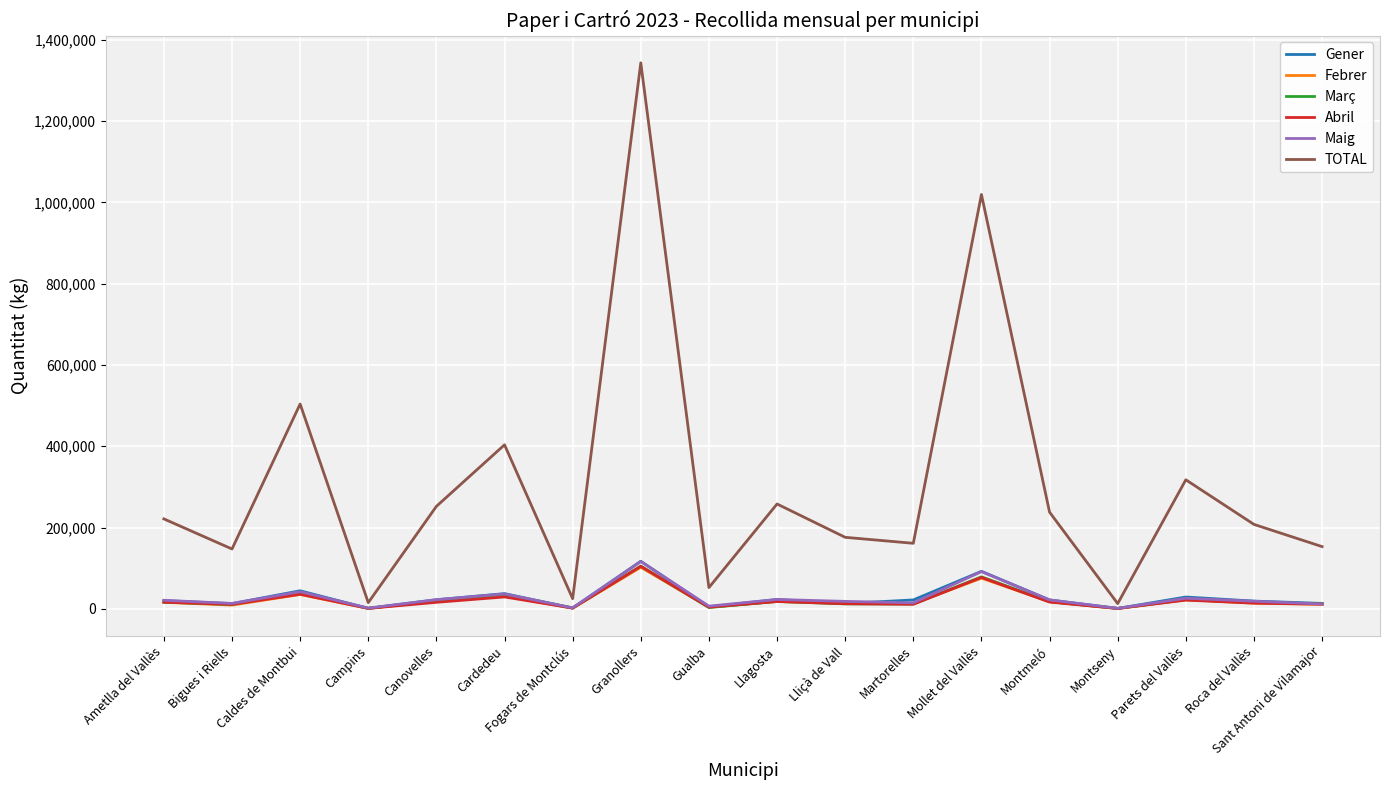

Count the number of categories in the chart.

18